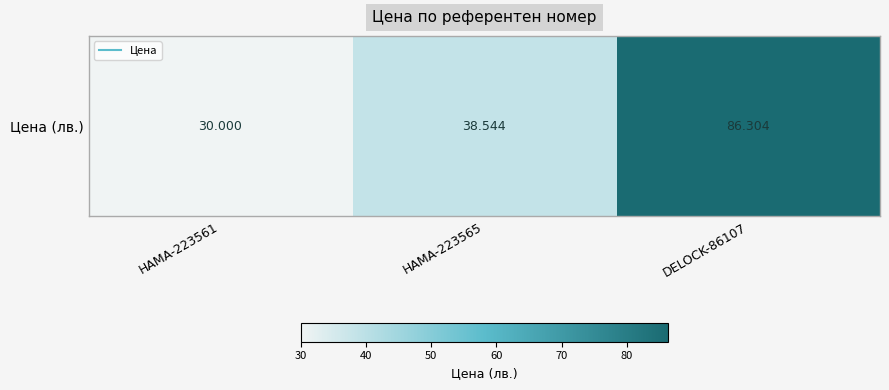

Reading left to right, list all the values displayed in this chart.

HAMA-223561=30.0	HAMA-223565=38.5	DELOCK-86107=86.3